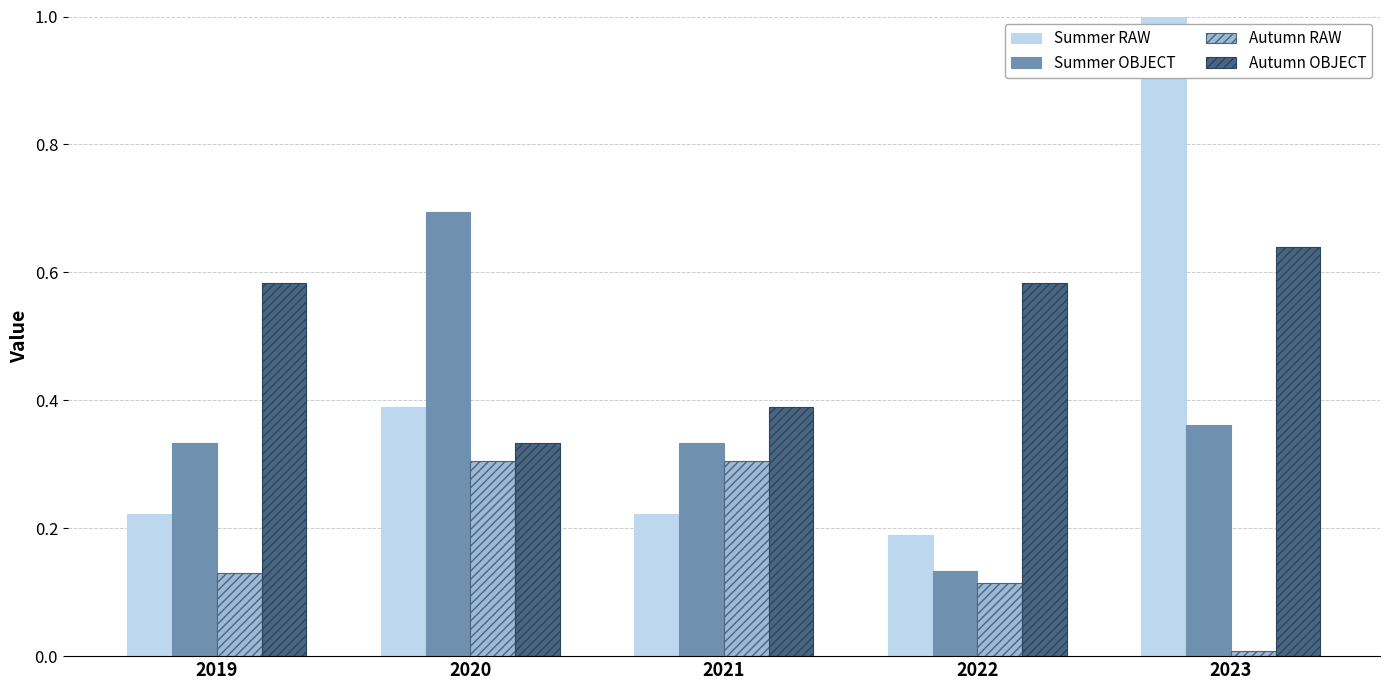

Which series has the largest total across all categories?

Autumn OBJECT